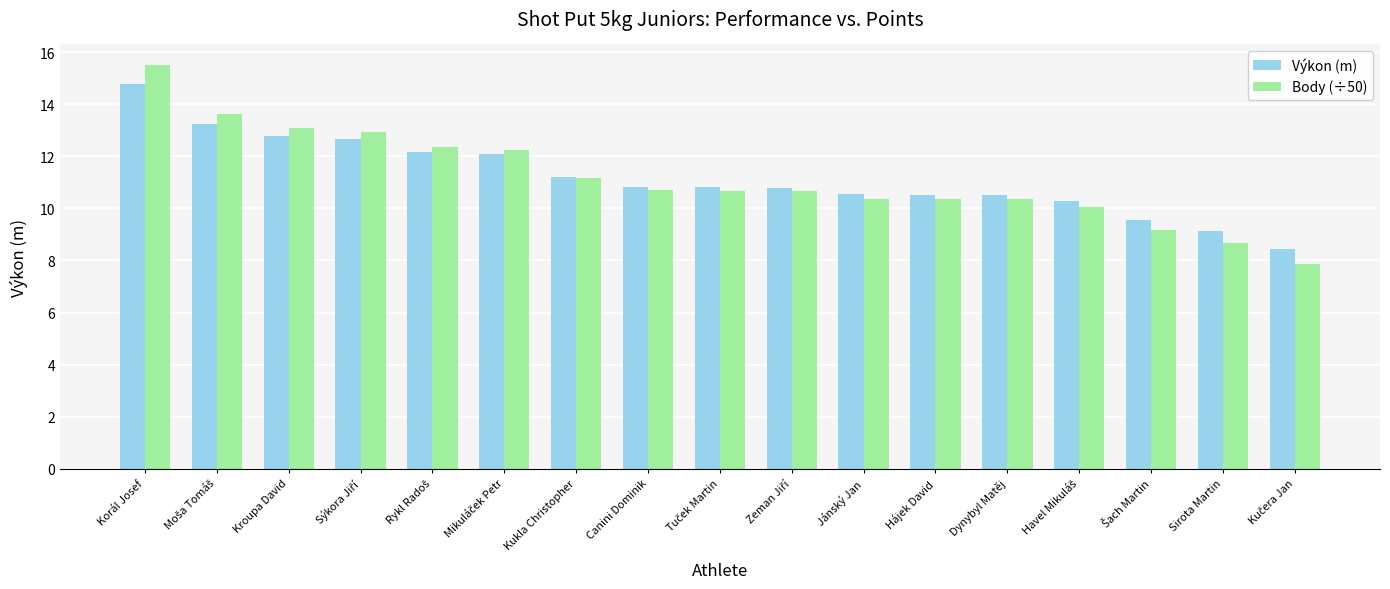

What is the difference between the second highest and minimum values in the Výkon (m) series?

4.8